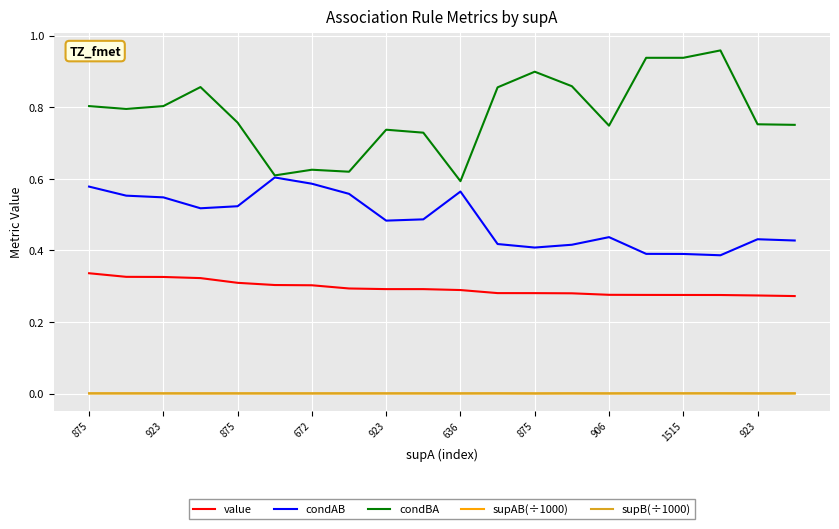

Which series has the largest range (max minus min)?

condBA